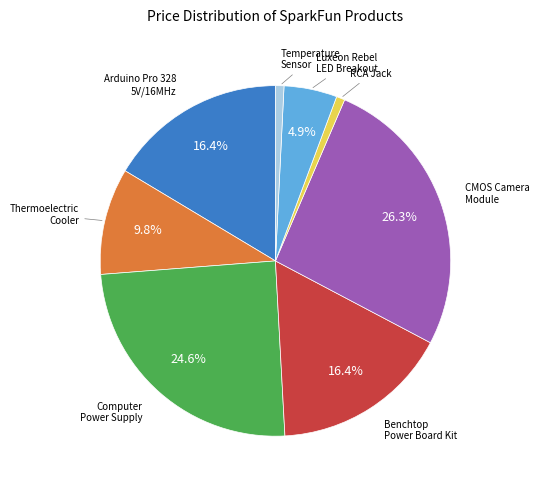

Is there any slice that represents more than half of the pie?

No